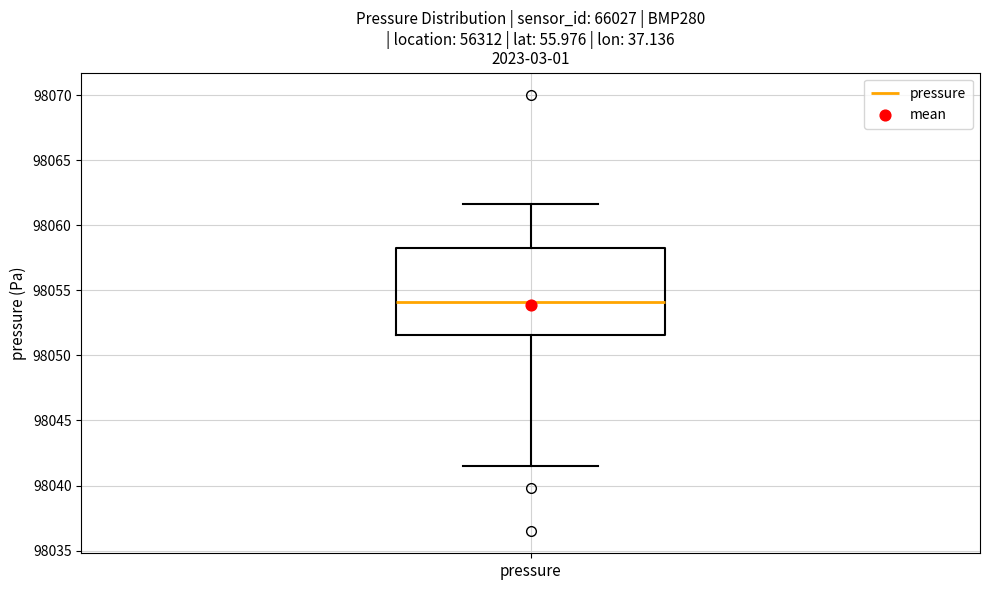

Read this box plot against the y-axis: the position of the median line, the range covered by the box, and the ends of both whiskers. The values are not printed on the chart, so give them approximately, as read against the axis.

median 98054.0, box 98051.5 to 98058.5, whiskers 98041.5 to 98061.5